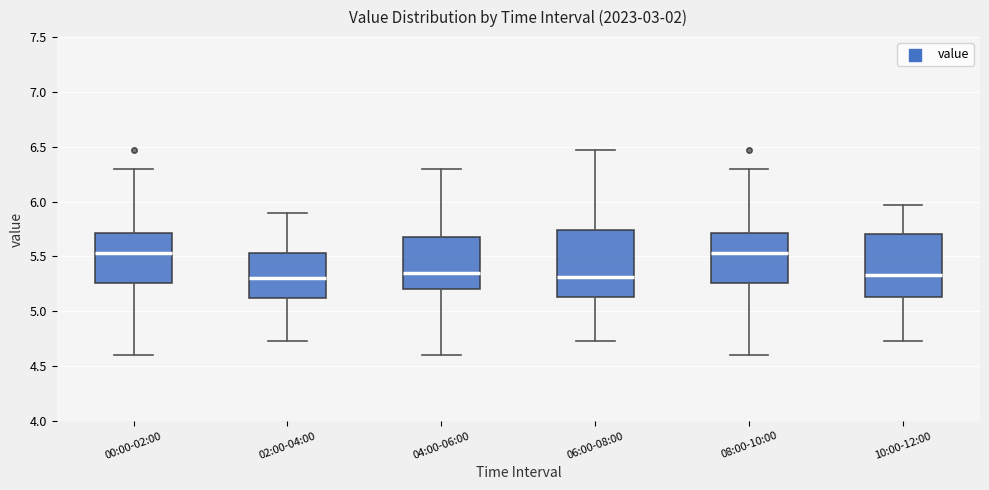

Where is the lower edge of the box for 04:00-06:00 on the y-axis? The values are not printed on the chart, so give them approximately, as read against the axis.

5.20